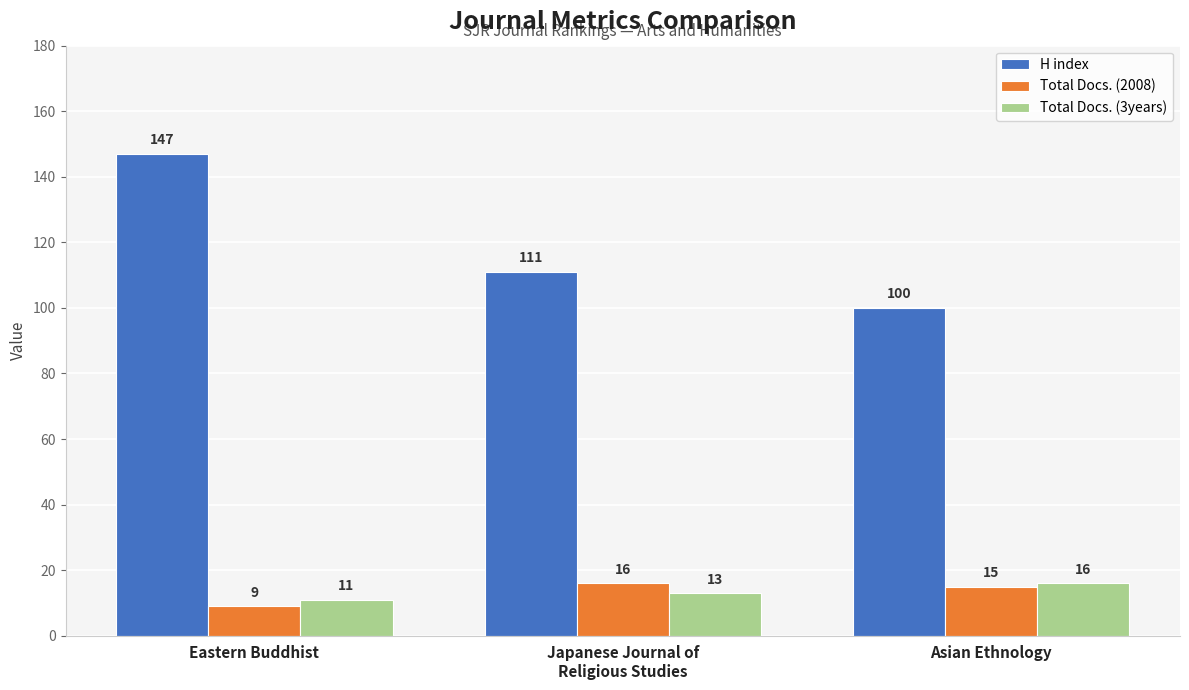

At how many categories does at least one series exceed 77?

3